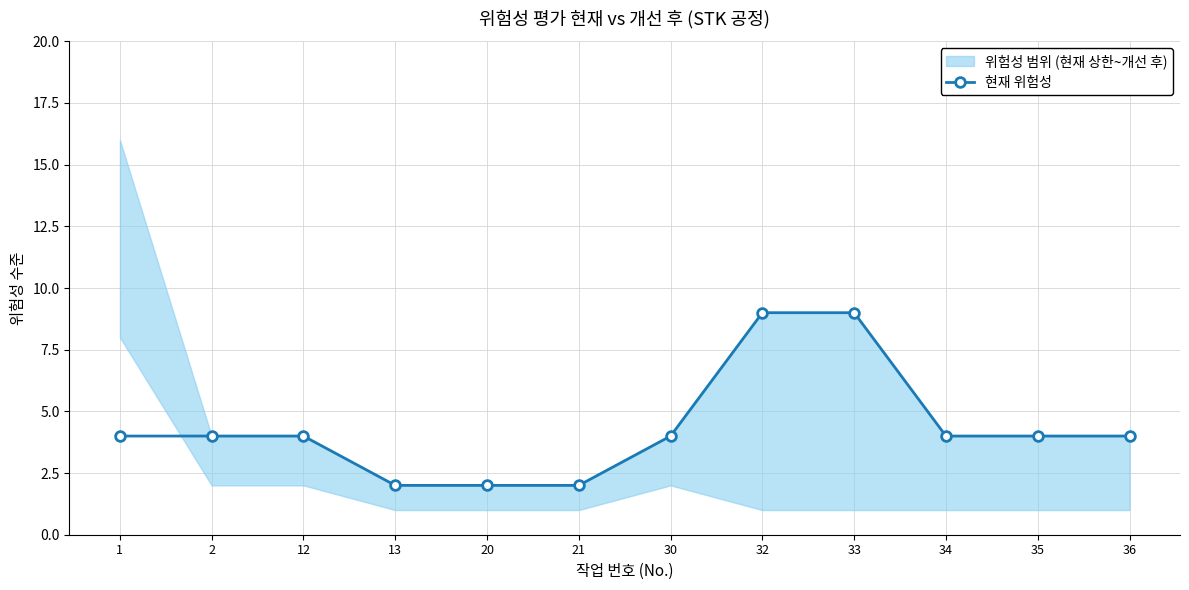

What is the maximum value shown in the chart?

9